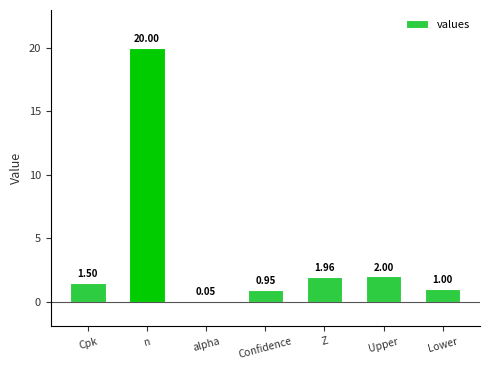

Where is the data nearest to the value 10?

Upper